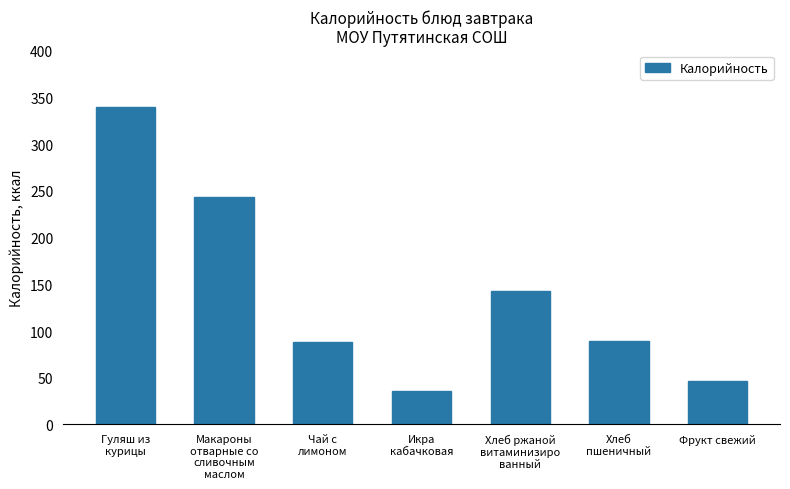

Is it true that the value at Чай с
лимоном is 119.9?

False